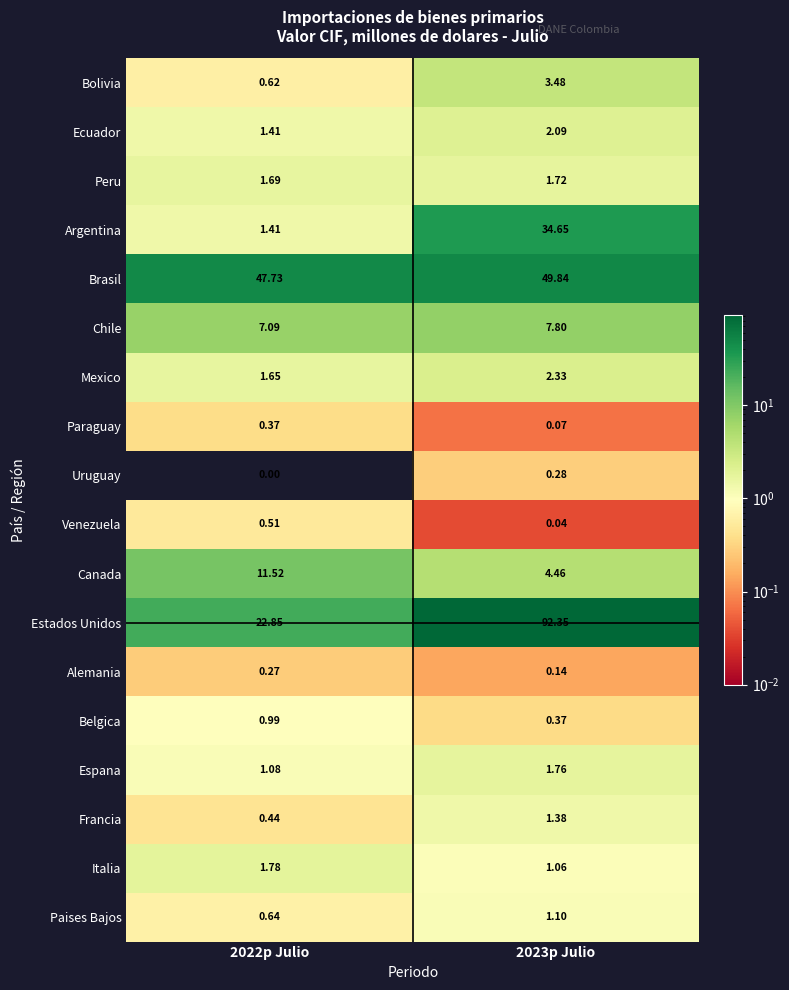

Is the value of Brasil at 2023p Julio greater than the value of Uruguay at 2022p Julio?

Yes